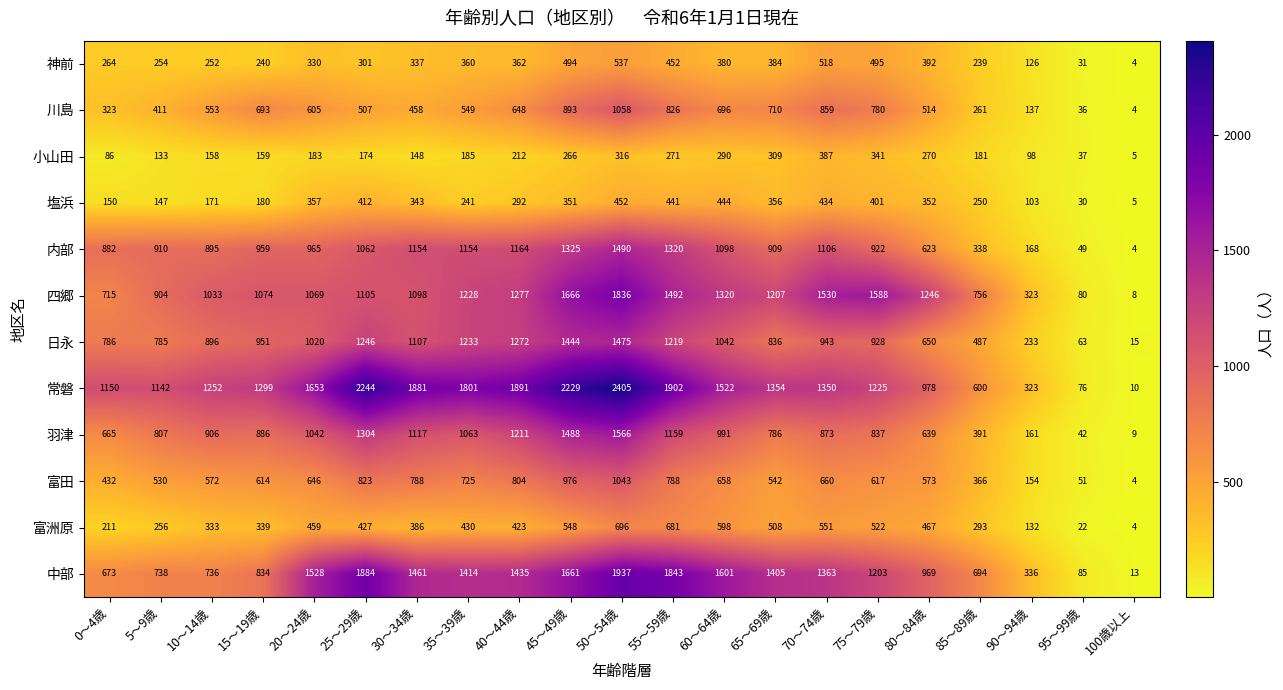

How many categories are shown in the chart?

21